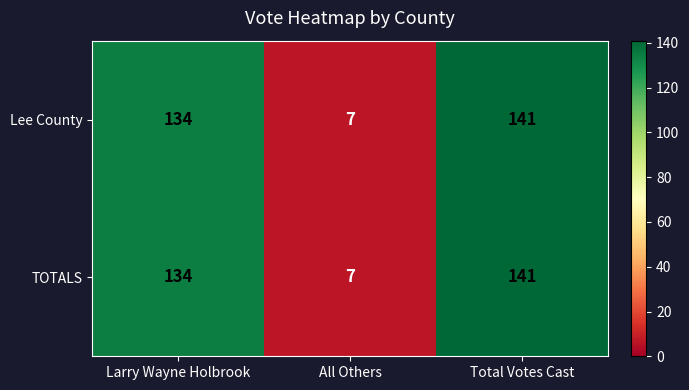

Rank the categories by Lee County value from lowest to highest.

All Others, Larry Wayne Holbrook, Total Votes Cast